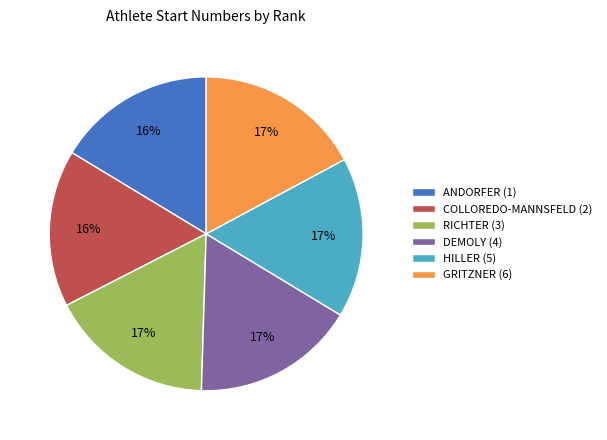

Does any single category account for the majority?

No